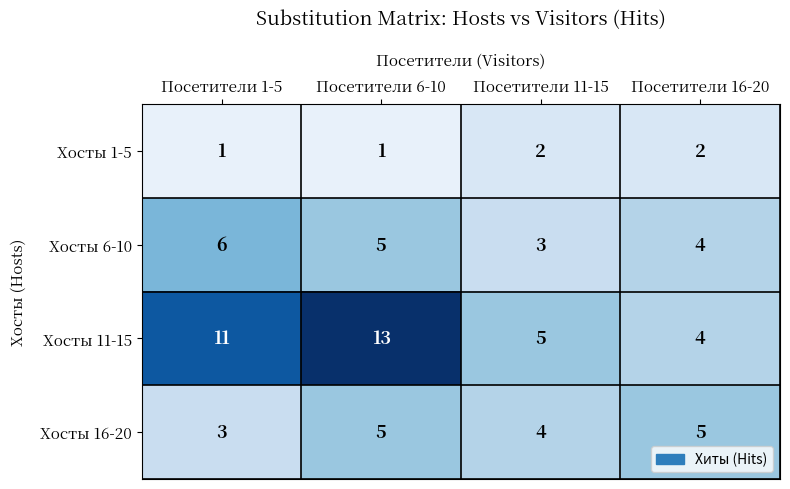

Reading right to left, list all the values displayed in this chart.

Хосты 1-5: 2	2	1	1
Хосты 6-10: 4	3	5	6
Хосты 11-15: 4	5	13	11
Хосты 16-20: 5	4	5	3